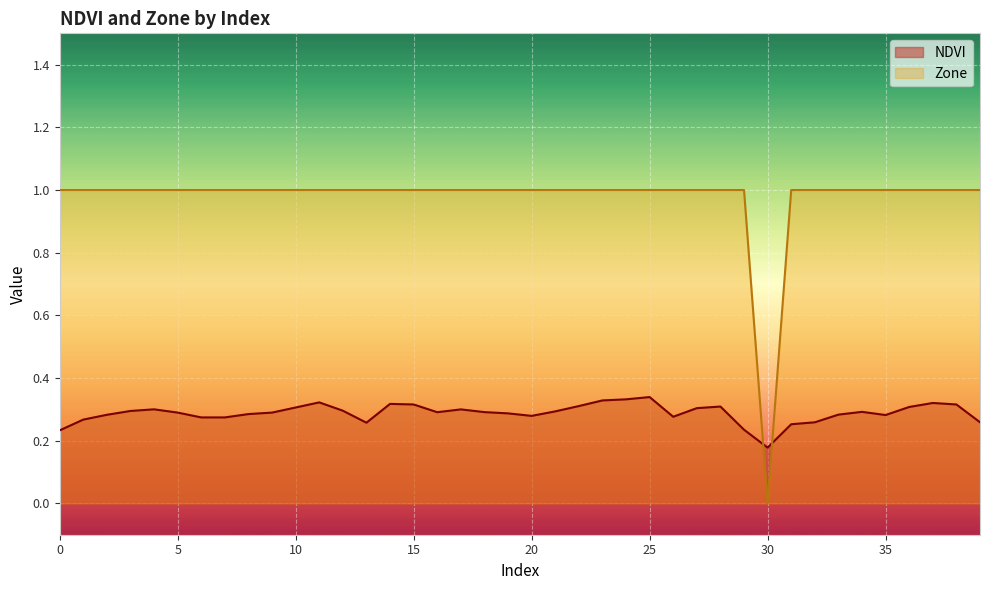

Between 16 and 23, which series saw the biggest shift?

NDVI